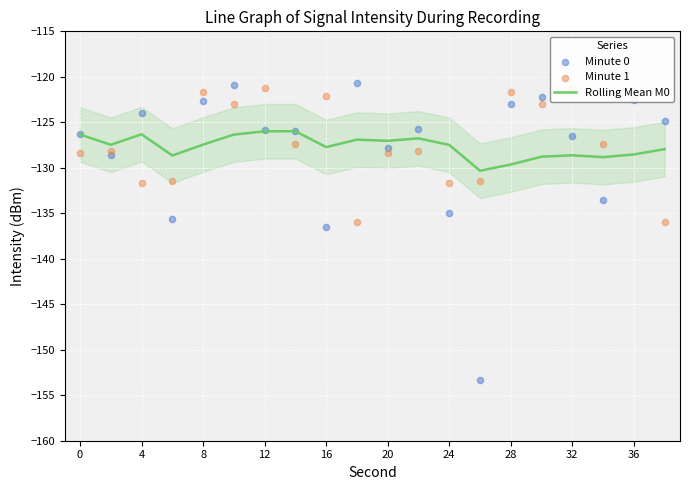

What are all the series names shown in the legend?

Rolling Mean M0, Minute 0, Minute 1